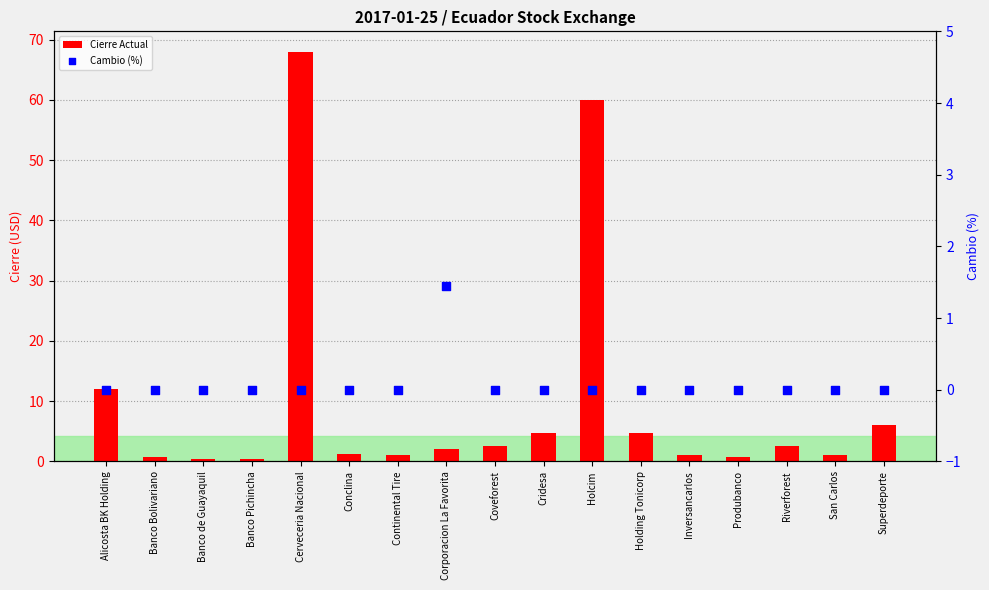

What is the total value across all series at Cridesa?

4.7